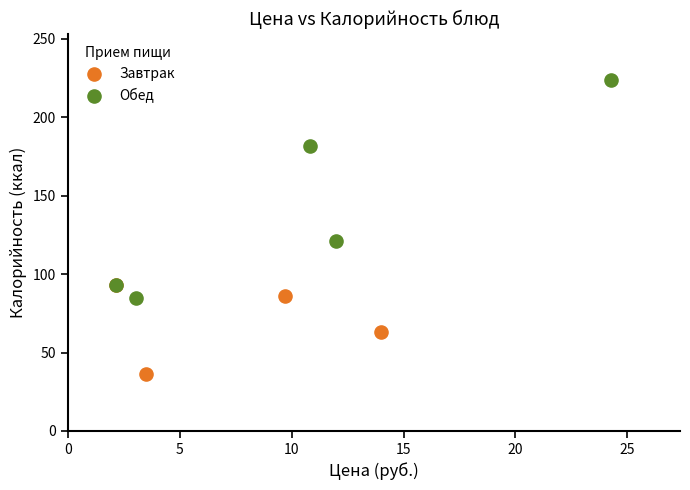

Which series contains the highest Y value?

Обед